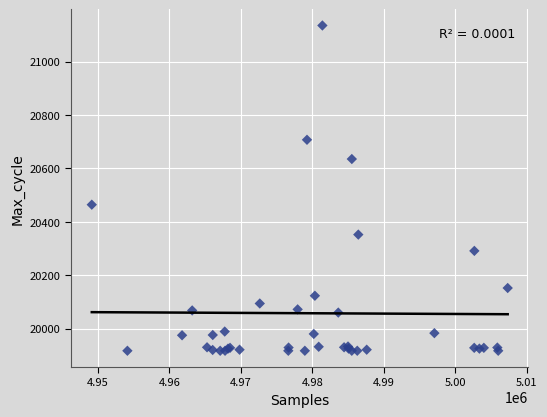

What Y value in the scatter plot is closest to 20526?

20464